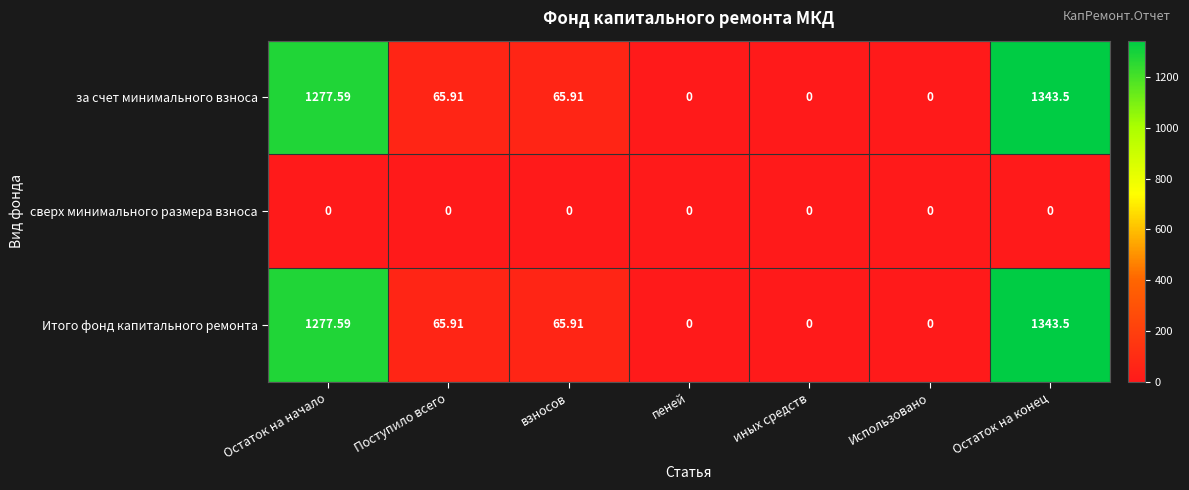

Is the value of Итого фонд капитального ремонта at Остаток на начало greater than the value of за счет минимального взноса at Поступило всего?

Yes